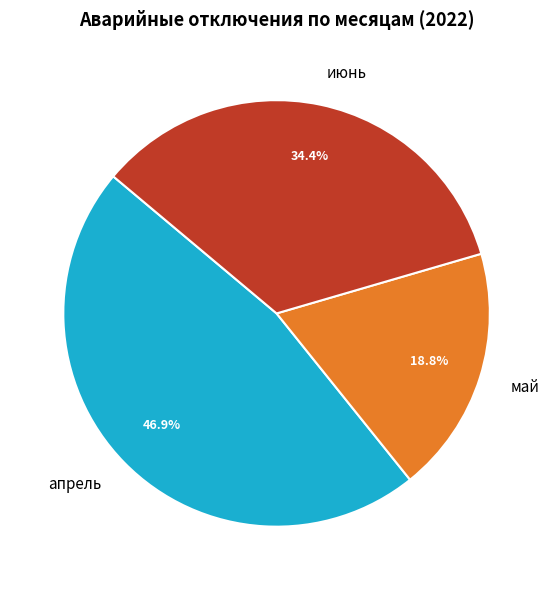

Is it true that апрель is 38% of the pie?

False